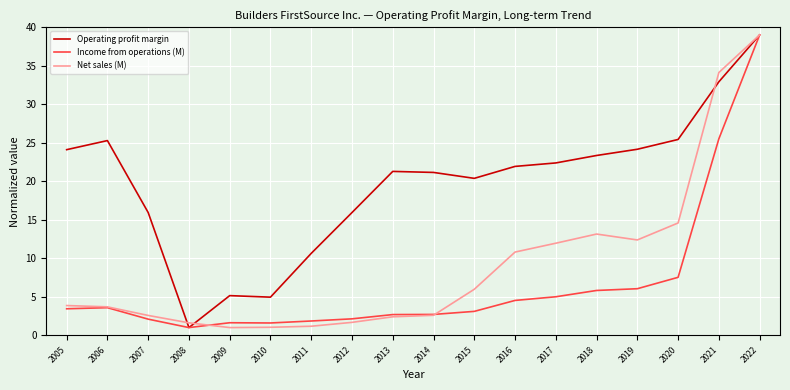

What are all the series names shown in the legend?

Operating profit margin, Income from operations (M), Net sales (M)